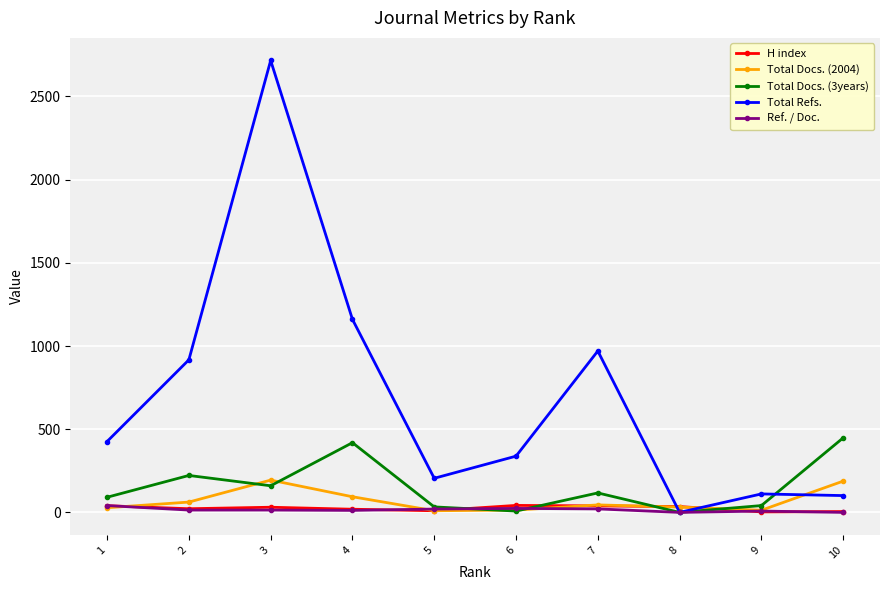

Is the value of Total Docs. (3years) at 1 greater than the value of Ref. / Doc. at 9?

Yes